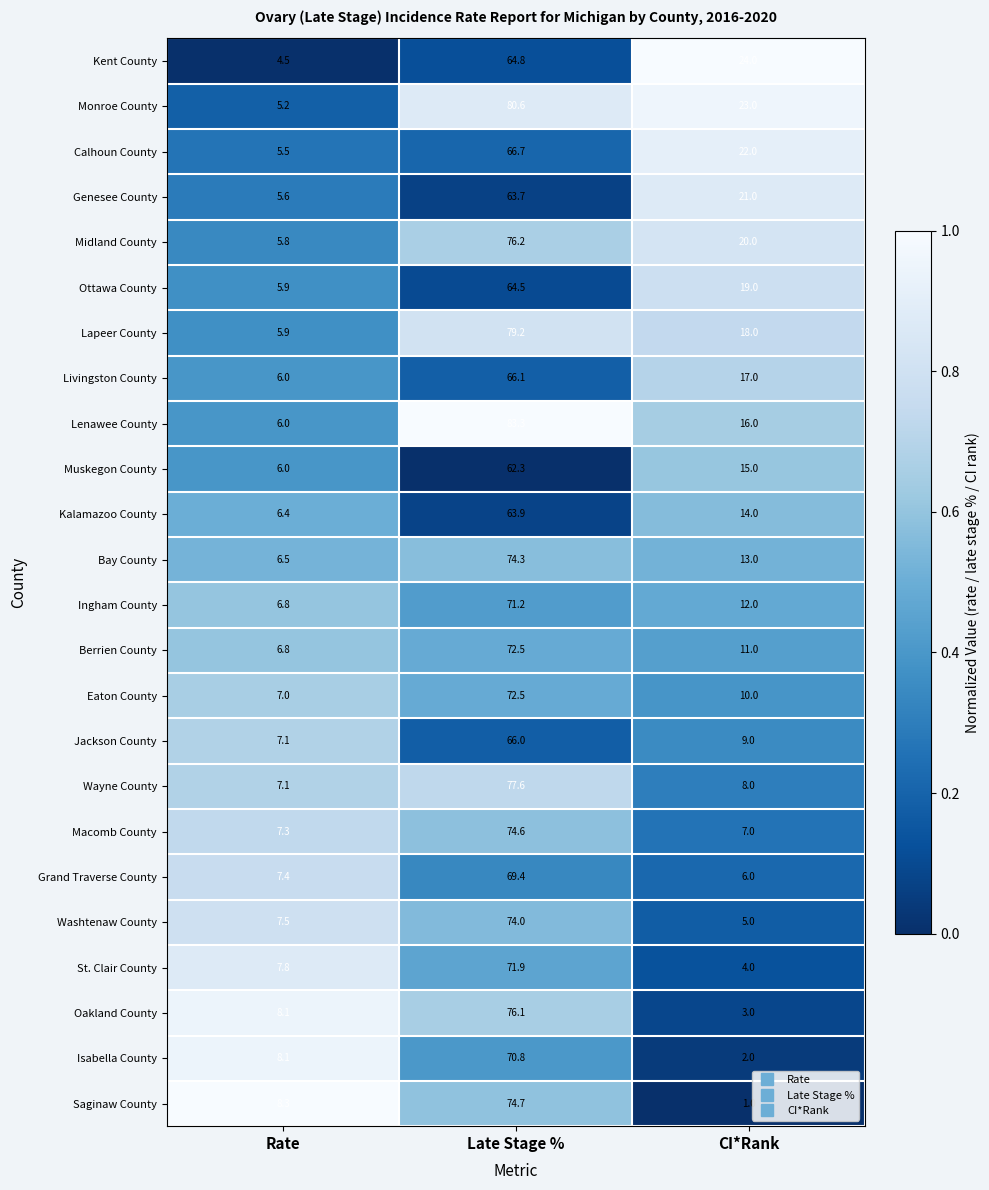

At which label does Muskegon County first exceed 15?

Late Stage %